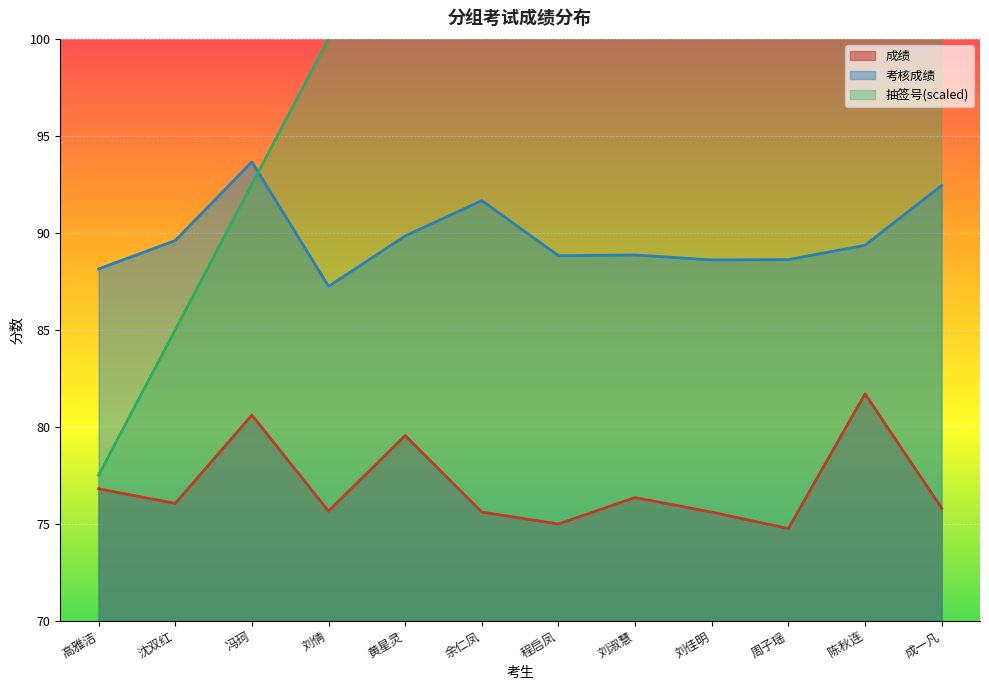

Reading right to left, what are all the values shown in this chart?

成绩: 成一凡=75.8	陈秋连=81.7	周子瑶=74.8	刘佳明=75.6	刘淑慧=76.3	程启凤=75.0	余仁凤=75.6	黄星灵=79.5	刘倩=75.7	冯珂=80.6	沈双红=76.0	高雅洁=76.8
考核成绩: 成一凡=92.4	陈秋连=89.4	周子瑶=88.6	刘佳明=88.6	刘淑慧=88.9	程启凤=88.8	余仁凤=91.7	黄星灵=89.8	刘倩=87.2	冯珂=93.7	沈双红=89.6	高雅洁=88.1
抽签号: 成一凡=160.0	陈秋连=152.5	周子瑶=145.0	刘佳明=137.5	刘淑慧=130.0	程启凤=122.5	余仁凤=115.0	黄星灵=107.5	刘倩=100.0	冯珂=92.5	沈双红=85.0	高雅洁=77.5